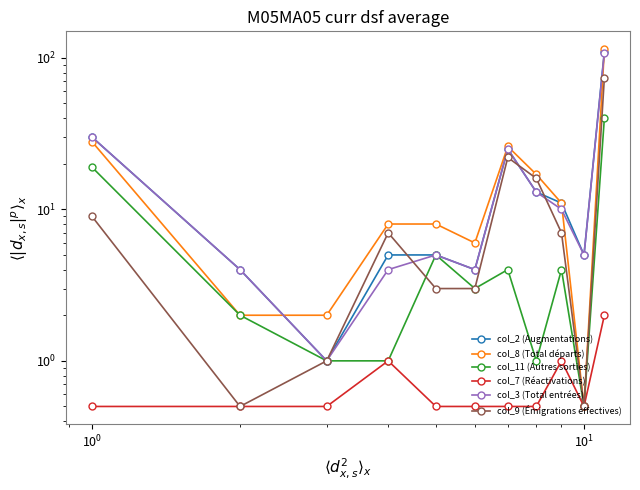

List the series in order of their peak value, lowest first.

col_7 (Réactivations), col_11 (Autres sorties), col_9 (Émigrations effectives), col_3 (Total entrées), col_2 (Augmentations), col_8 (Total départs)